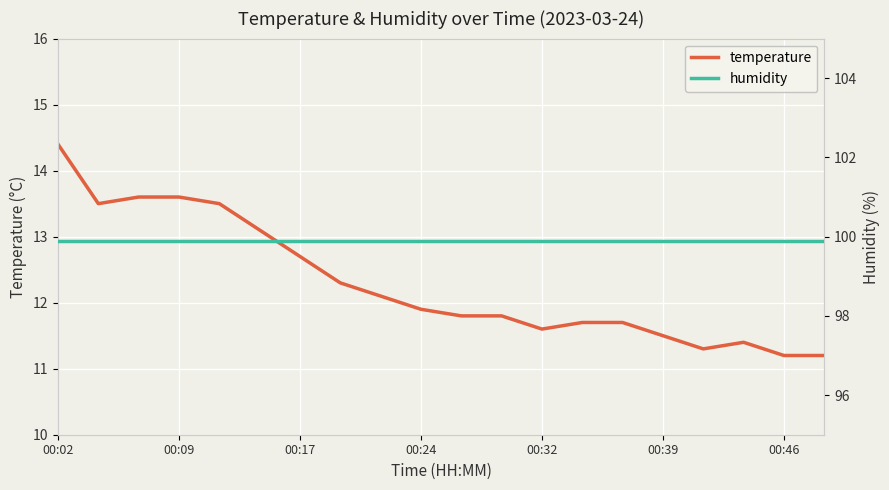

The value of temperature at 00:24 is 16.8. True or false?

False